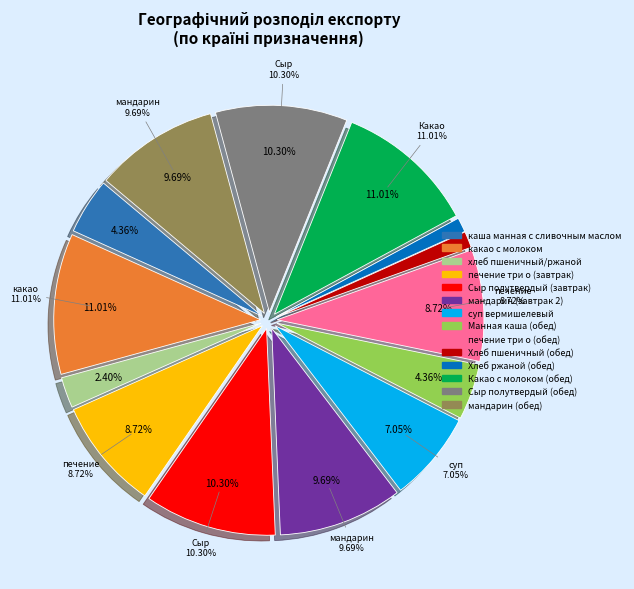

What percentage do мандарин (обед) and каша манная с сливочным маслом together represent?

14.0%